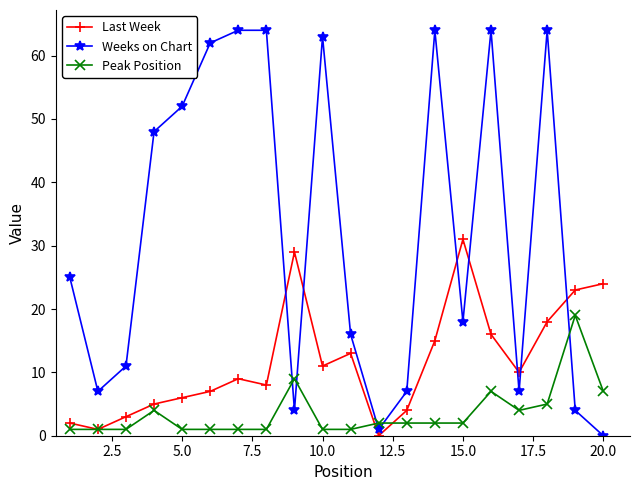

True or false: Weeks on Chart has more than 1 interior local peaks.

True